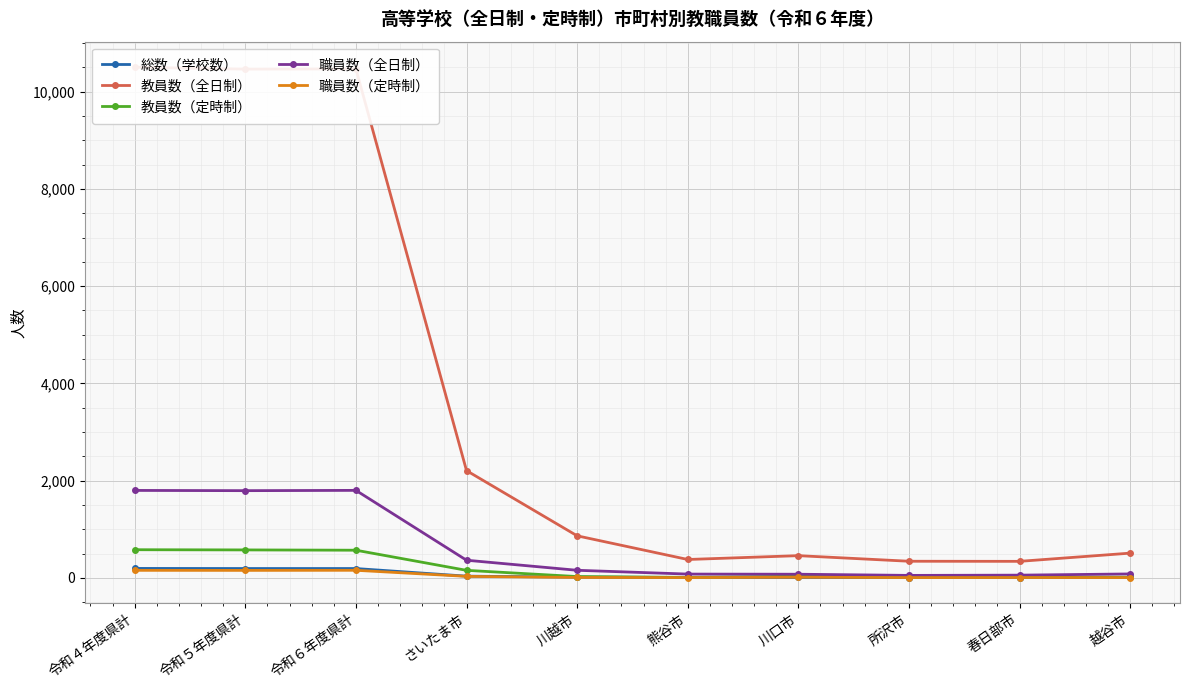

What is the difference between the second highest and second lowest values in the 教員数（全日制） series?

10127